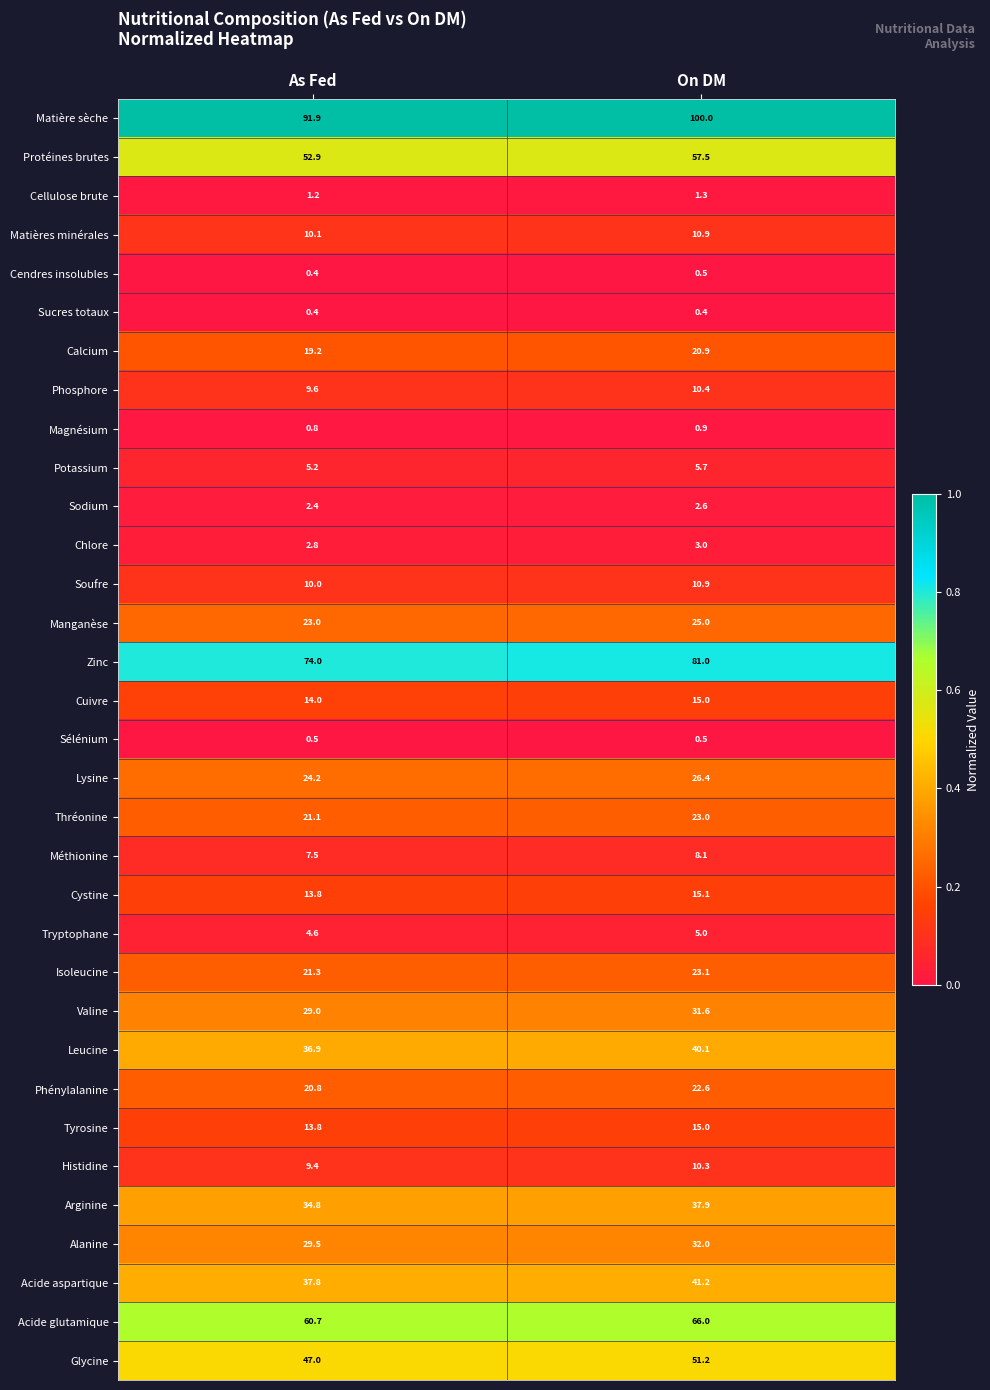

How many categories are shown in the chart?

2